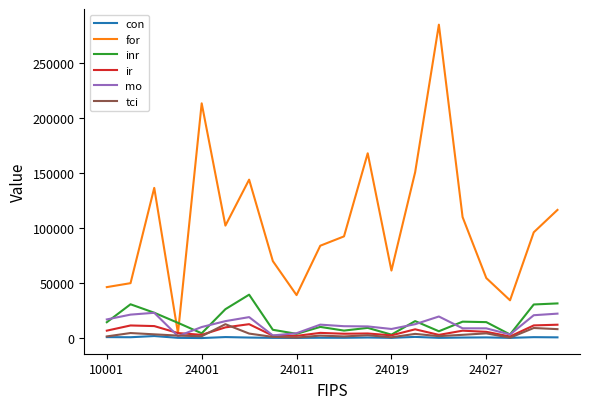

What is the maximum value shown in the chart?

285287.4